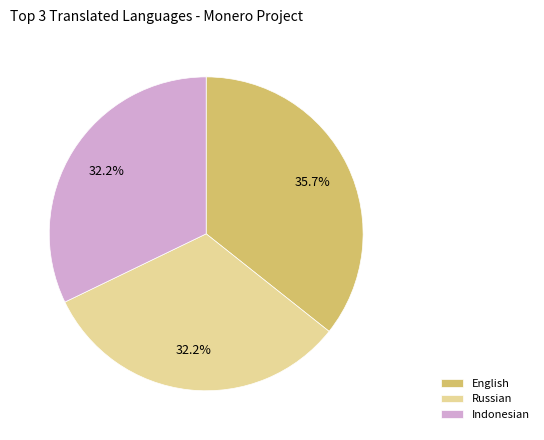

What percentage do Russian and Indonesian together represent?

64.3%